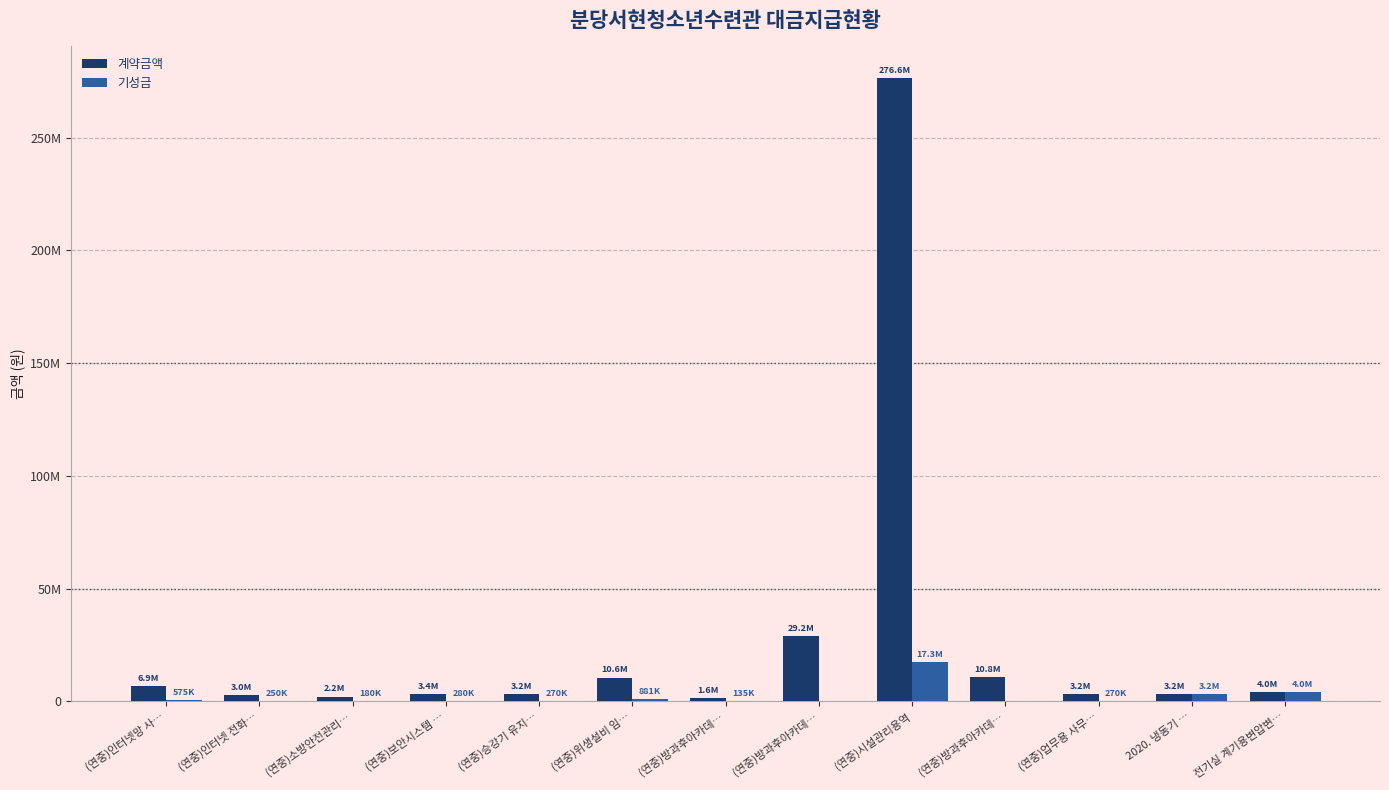

What are all the series names shown in the legend?

계약금액, 기성금